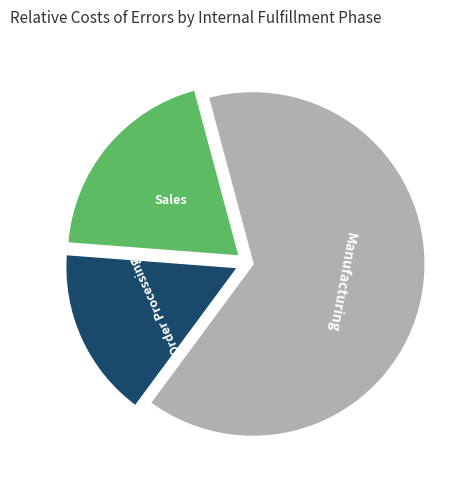

Is there a majority slice in this chart?

Yes